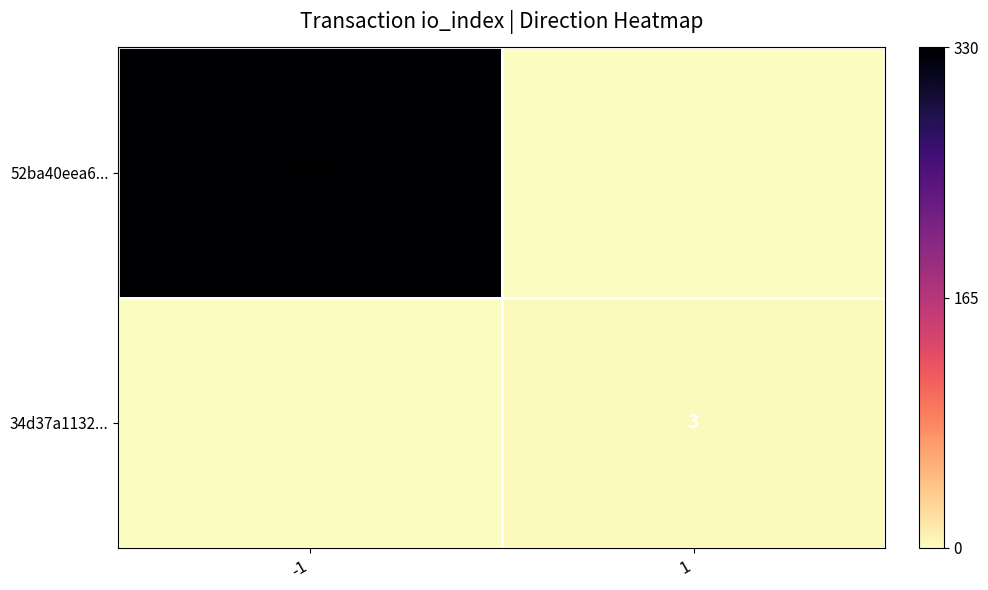

True or false: 52ba40eea6... has a value of 468 at -1.

False